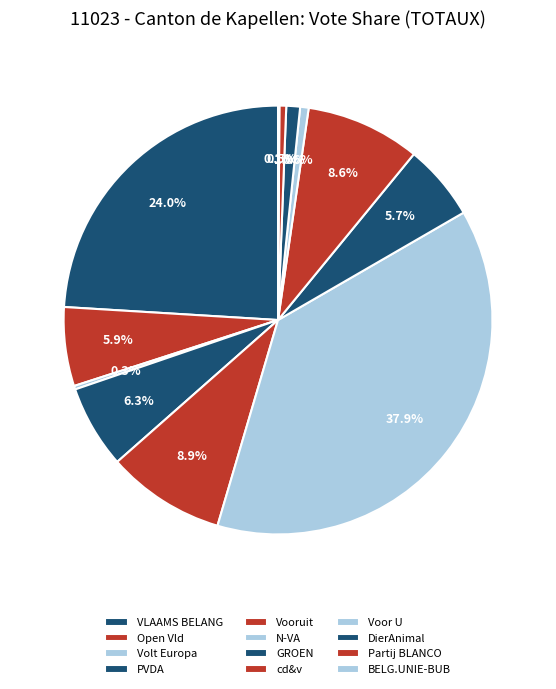

Which has a higher value, Open Vld or VLAAMS BELANG?

VLAAMS BELANG